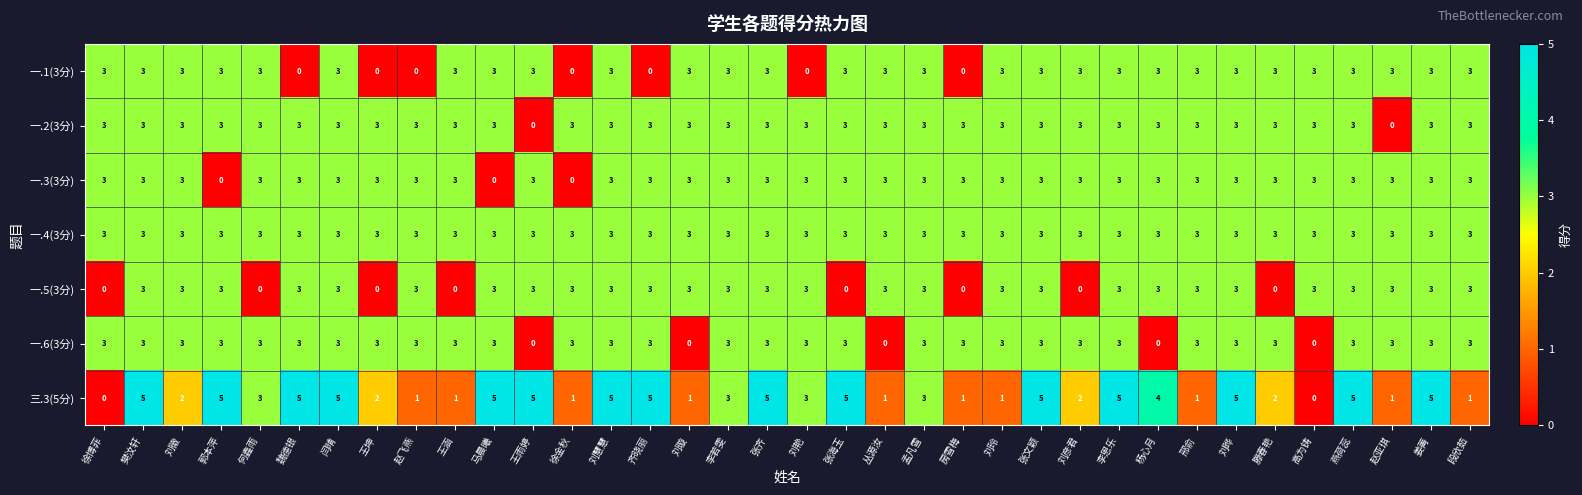

What is the greatest value displayed?

5